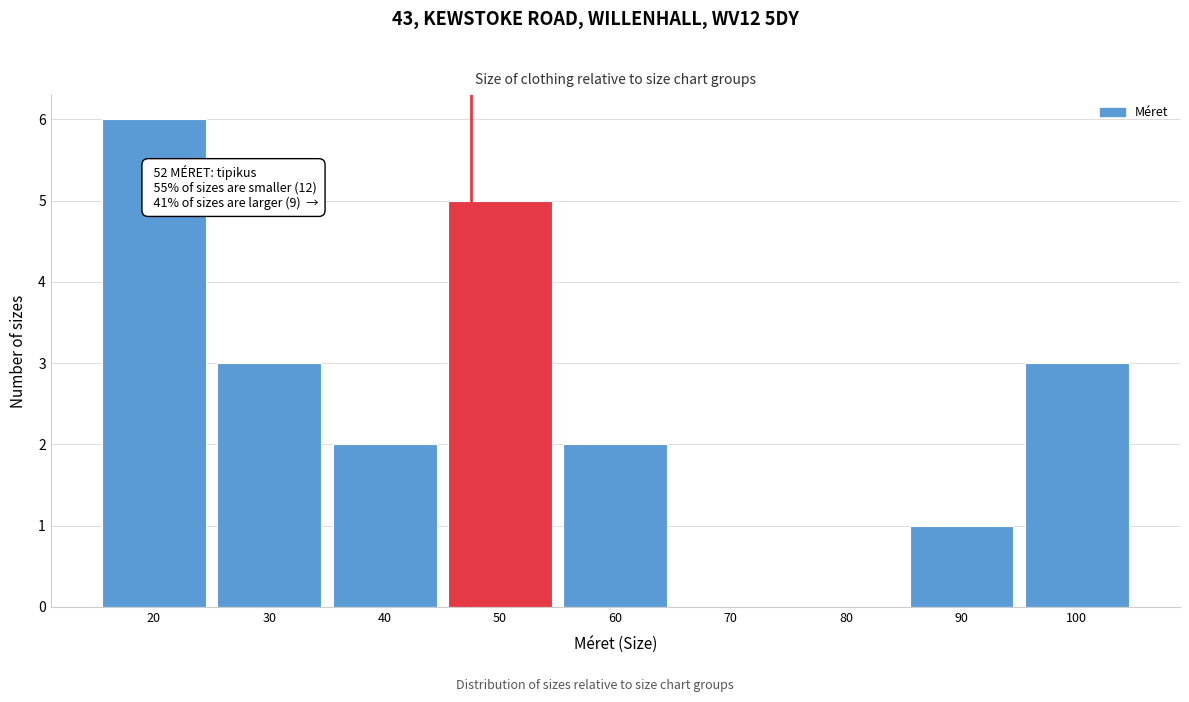

Reading left to right, transcribe all the data shown in this chart.

20=6	30=3	40=2	50=5	60=2	70=0	80=0	90=1	100=3